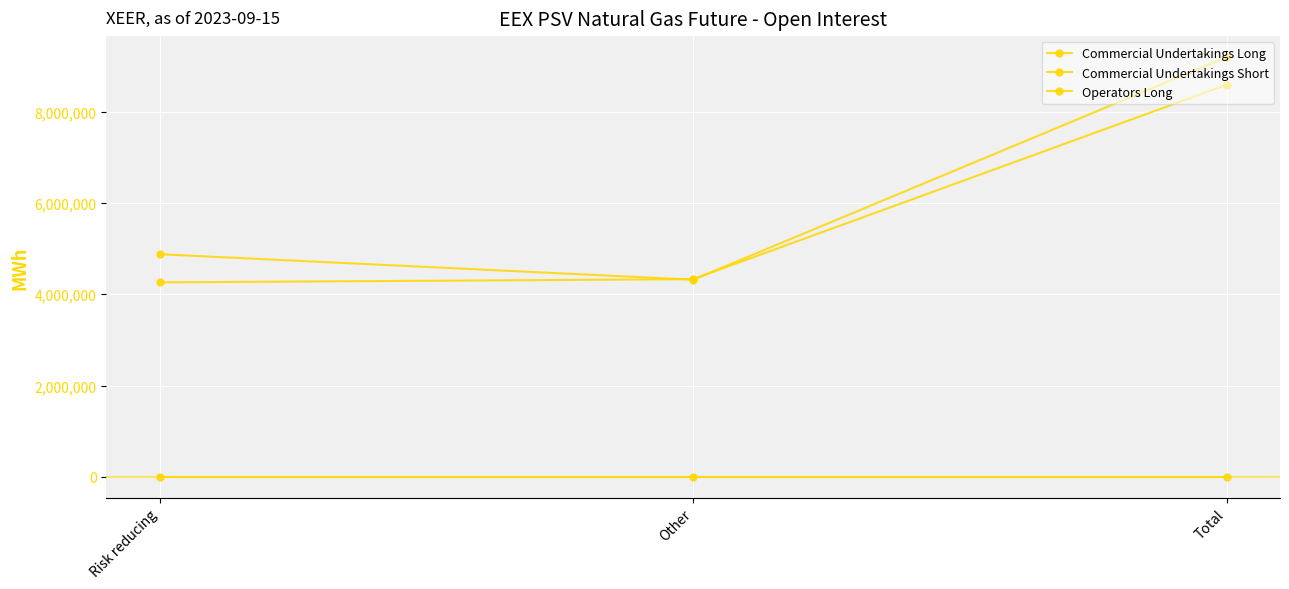

Which has a higher value, Total or Risk reducing?

Total